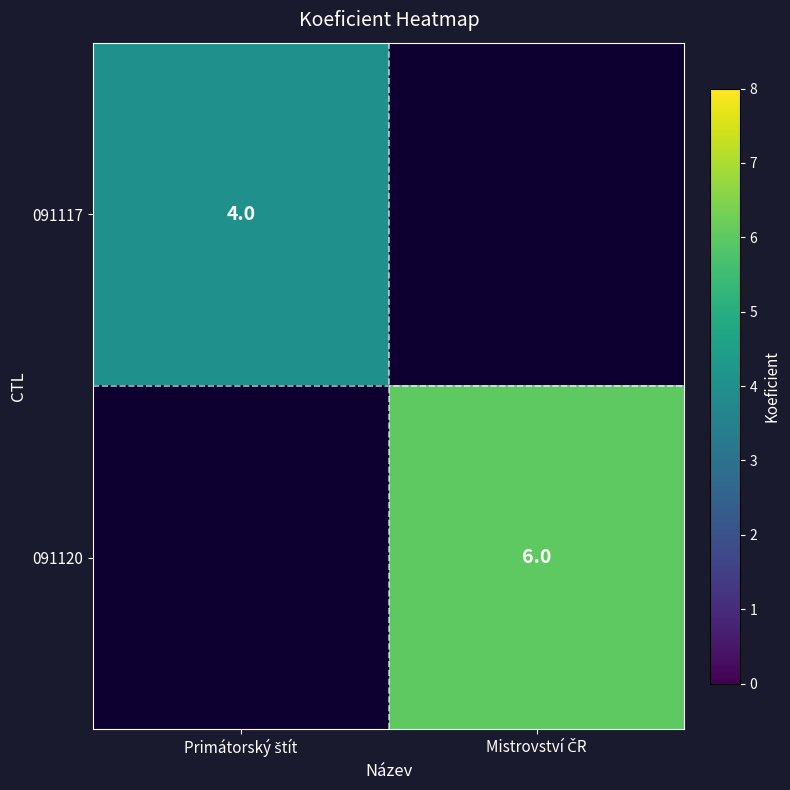

List the series in order of their overall mean, lowest first.

091117, 091120